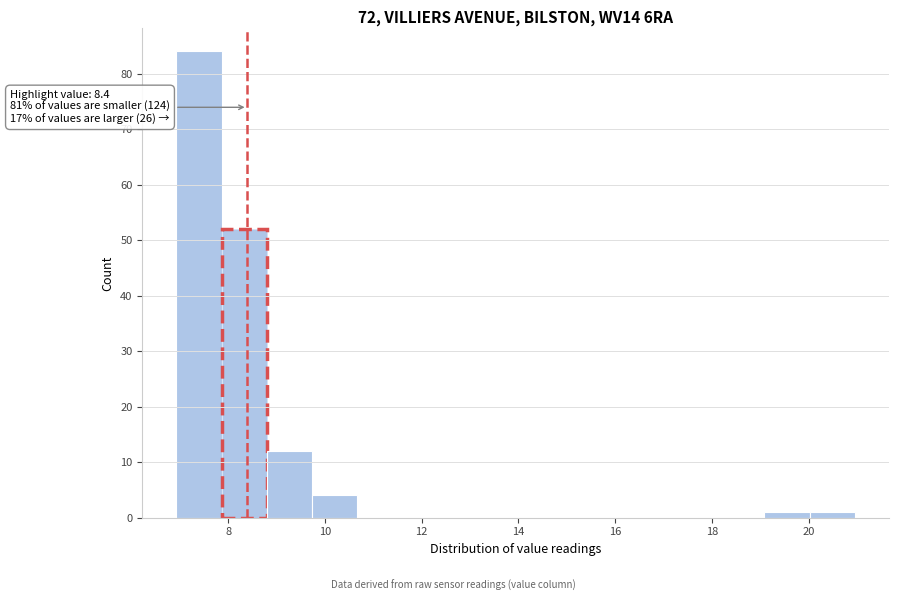

Which range on the x-axis has the tallest bar?

7.0 to 7.8